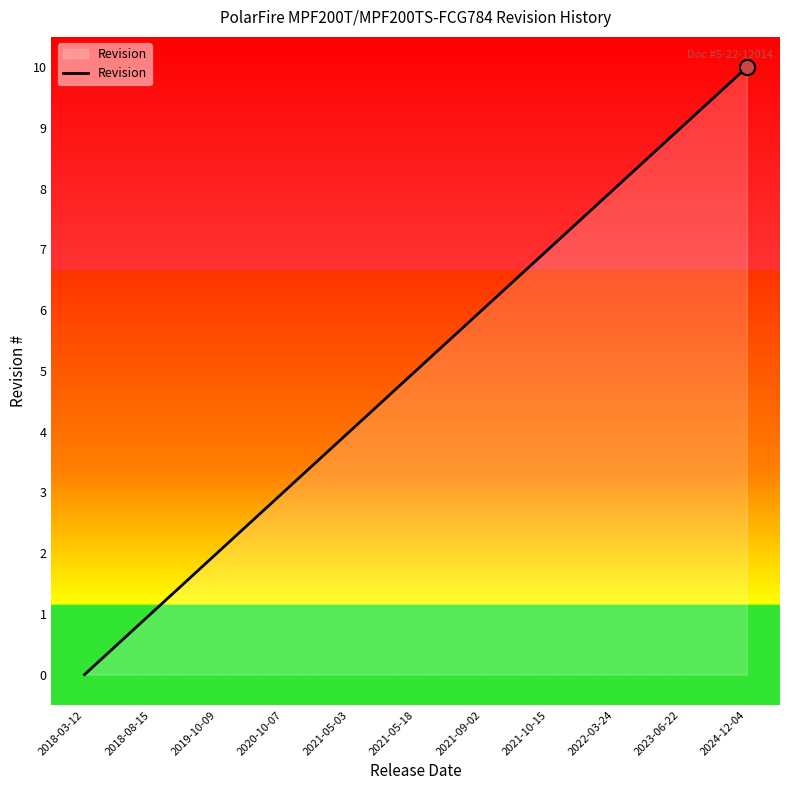

Which has a higher value, 2019-10-09 or 2018-03-12?

2019-10-09